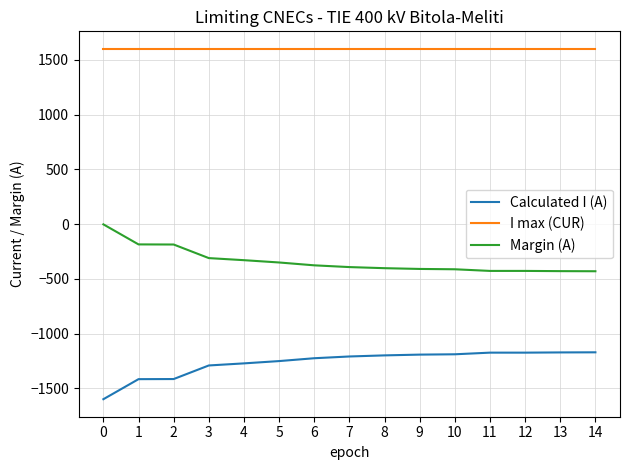

True or false: Calculated I (A) has a value of -1290 at 3.

True